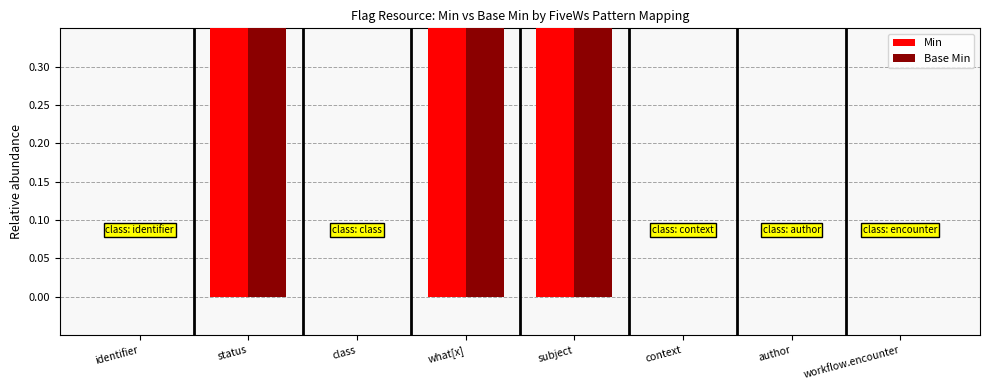

What are all the series names shown in the legend?

Min, Base Min